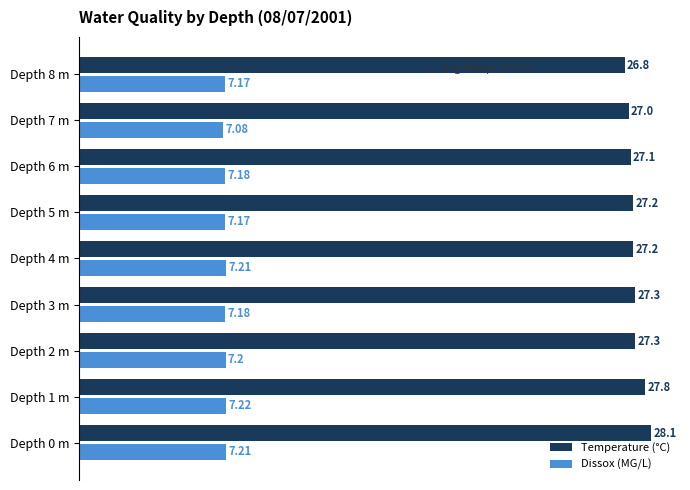

Which series has the largest total across all categories?

Temperature (°C)